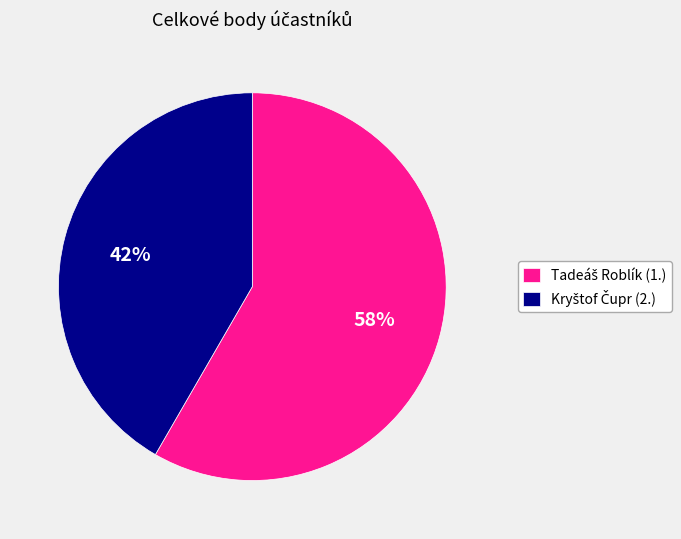

Is there any slice that represents more than half of the pie?

Yes